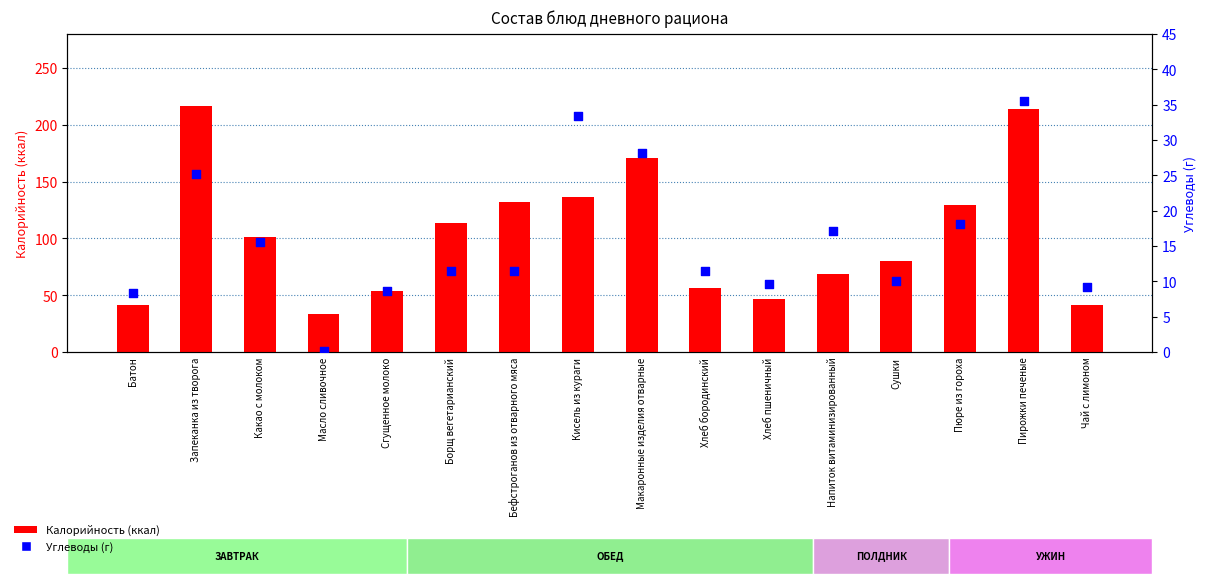

At which category is the sum across all series the highest?

Пирожки печеные